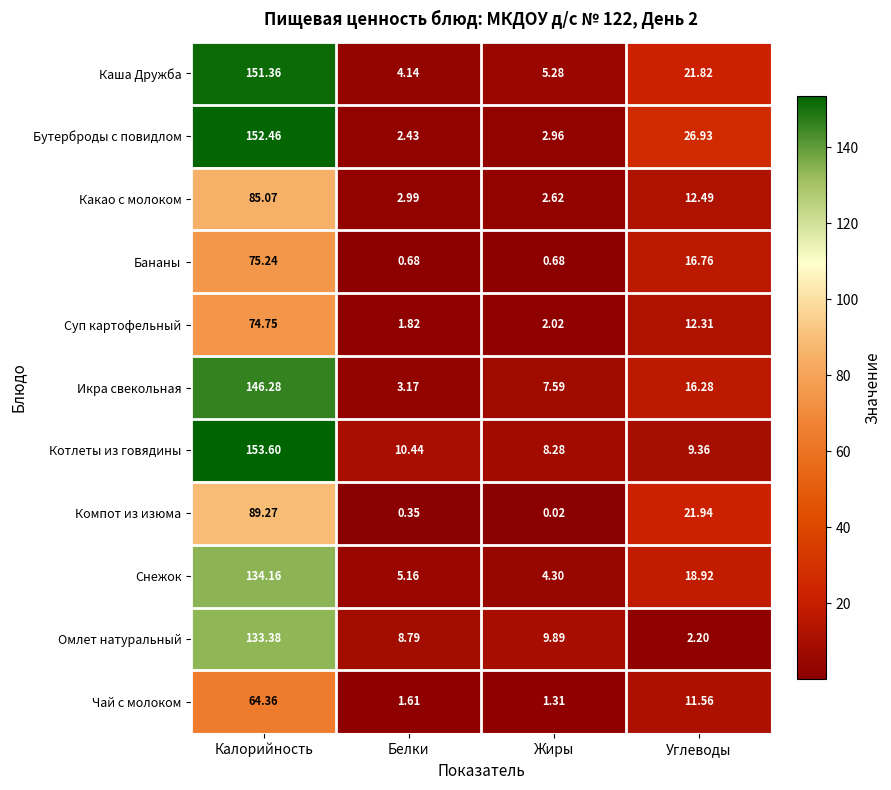

Between Белки and Углеводы, which series saw the biggest shift?

Бутерброды с повидлом